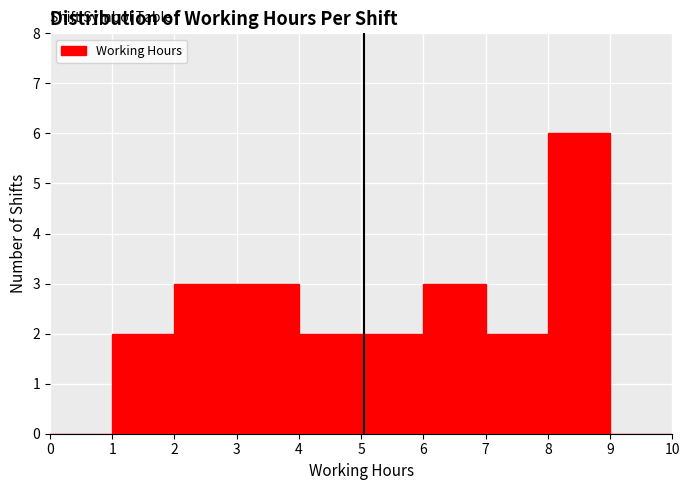

Reading left to right, list every bar in this chart as the range it spans on the x-axis followed by its height. The values are not printed on the chart, so give them approximately, as read against the axis.

0 to 1: 0
1 to 2: 2
2 to 3: 3
3 to 4: 3
4 to 5: 2
5 to 6: 2
6 to 7: 3
7 to 8: 2
8 to 9: 6
9 to 10: 0